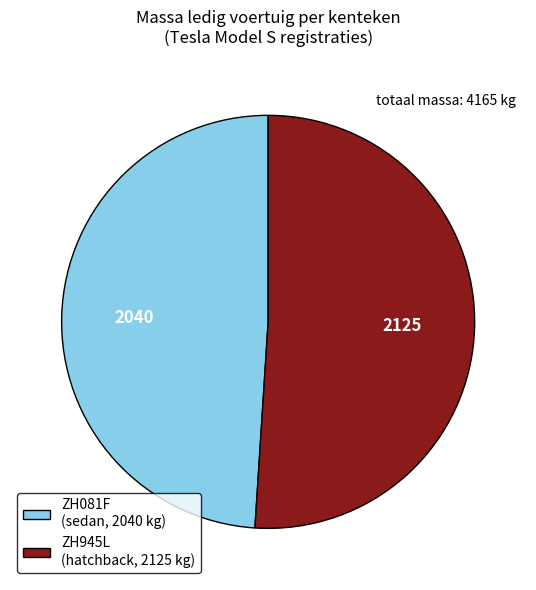

Is there any slice that represents more than half of the pie?

Yes